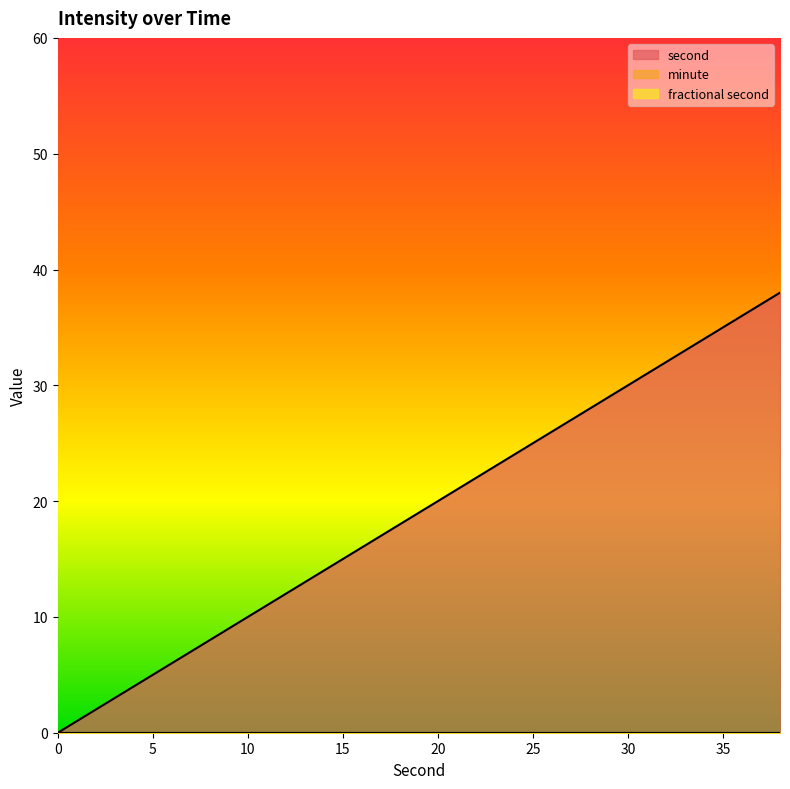

At 18, list the series in order from smallest to largest.

minute, fractional second, second